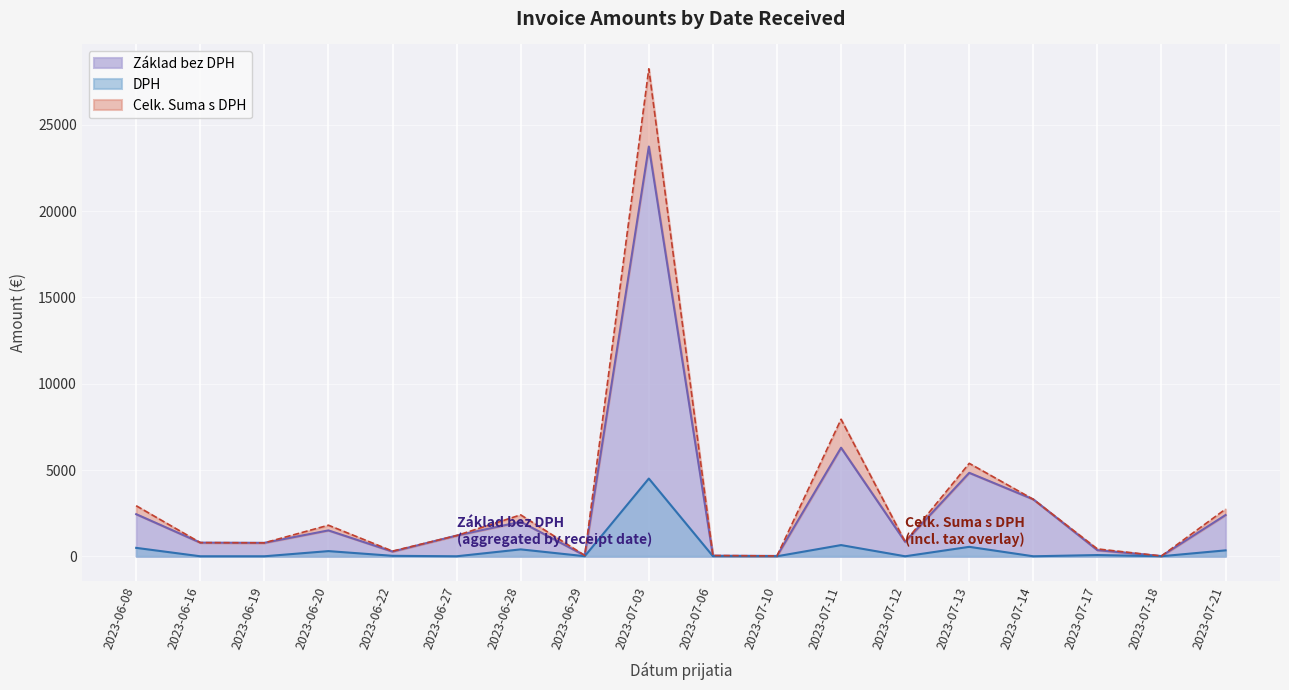

Read the DPH value at 2023-07-03.

4505.7